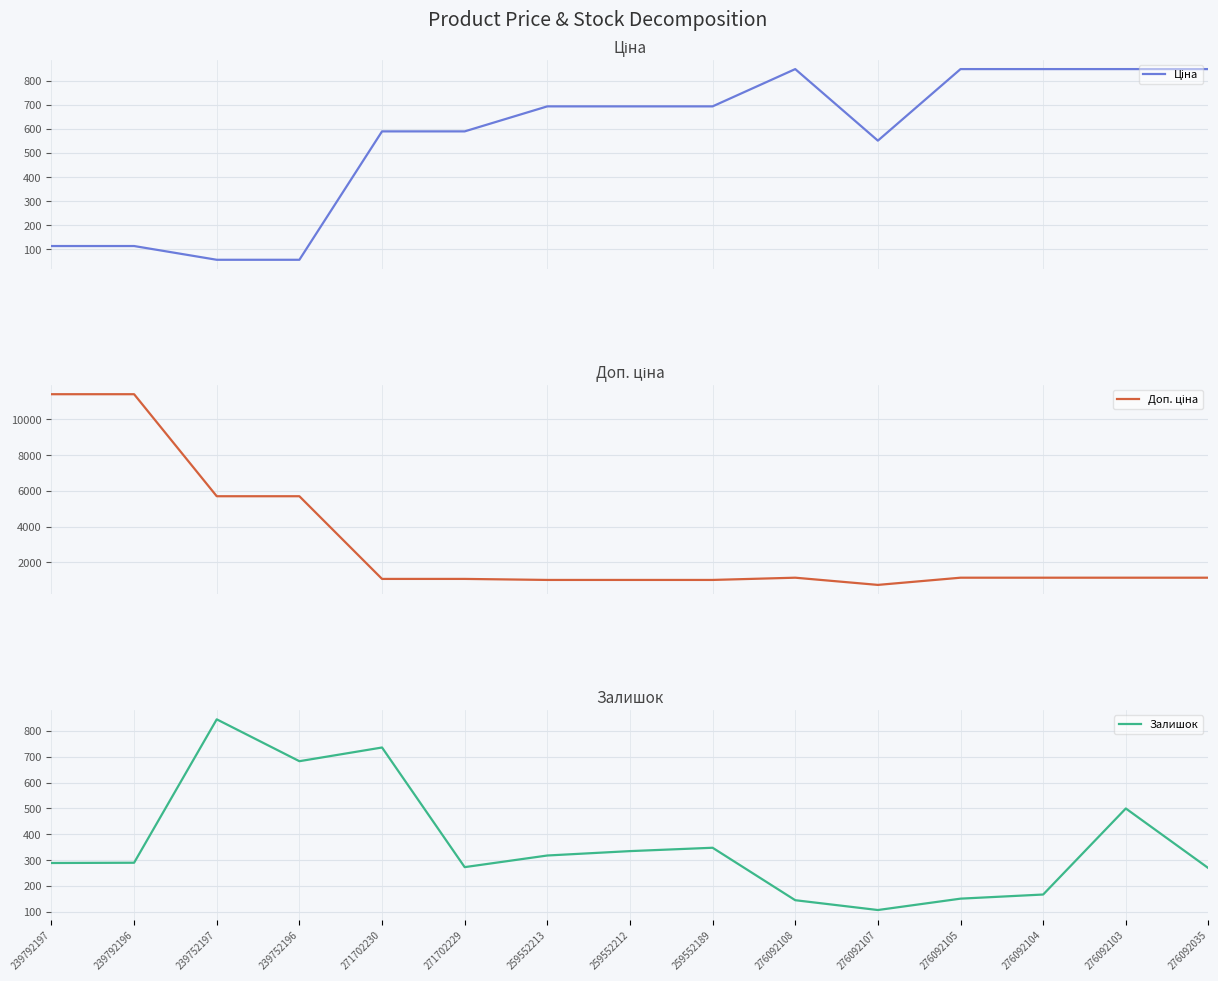

Between 259552212 and 276092104, which is larger?

276092104